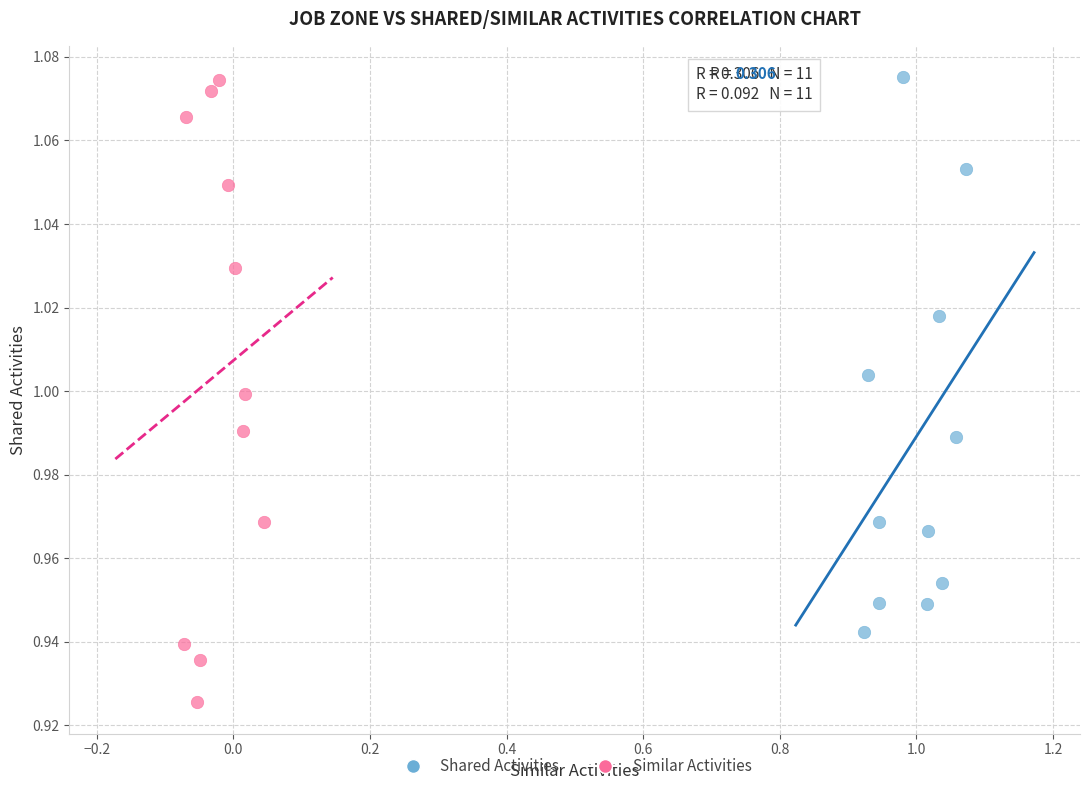

Which series reaches the minimum Y coordinate?

Similar Activities